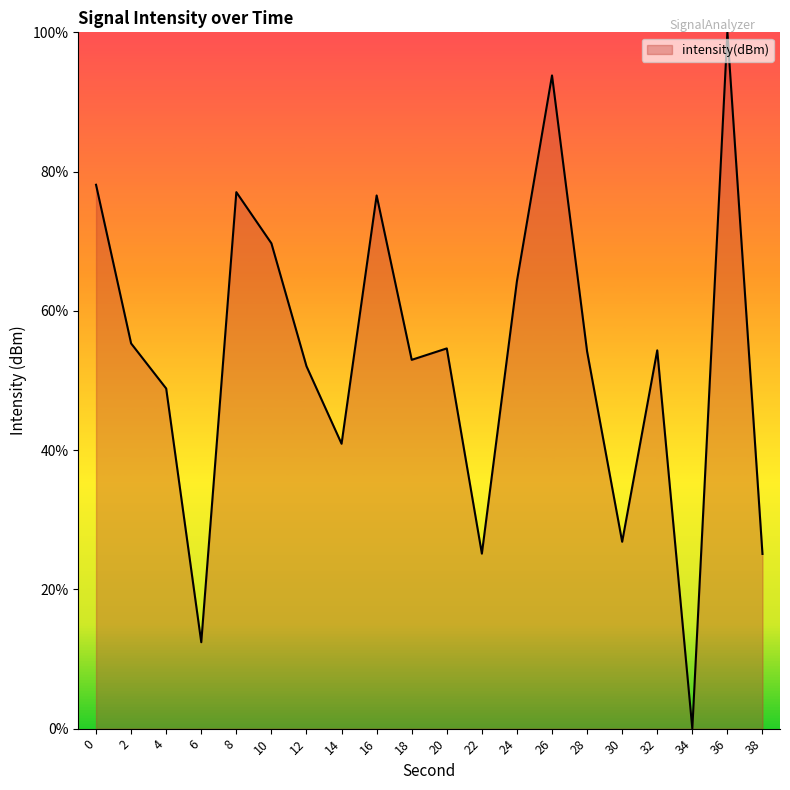

What value does the data have at 2?

55.3